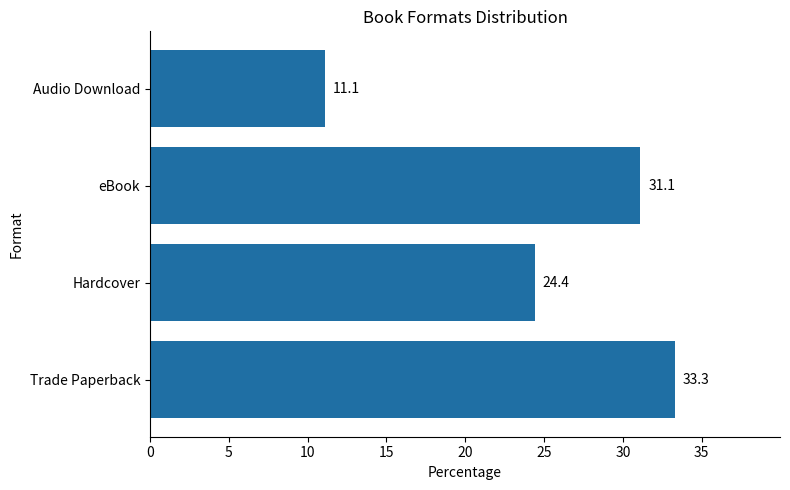

Does the chart contain stacked bars?

No